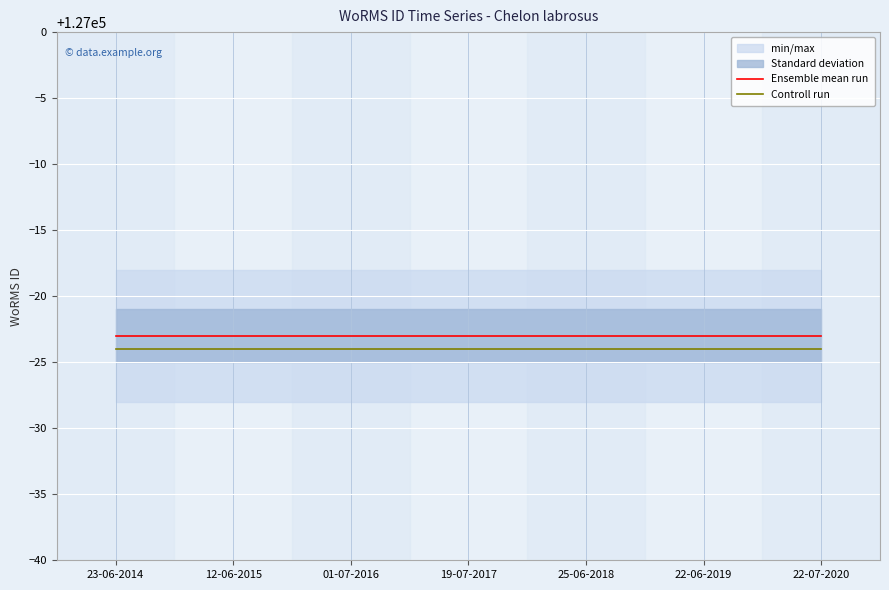

Reading left to right, list all the values displayed in this chart.

Ensemble mean run: 126977	126977	126977	126977	126977	126977	126977
Controll run: 126976	126976	126976	126976	126976	126976	126976